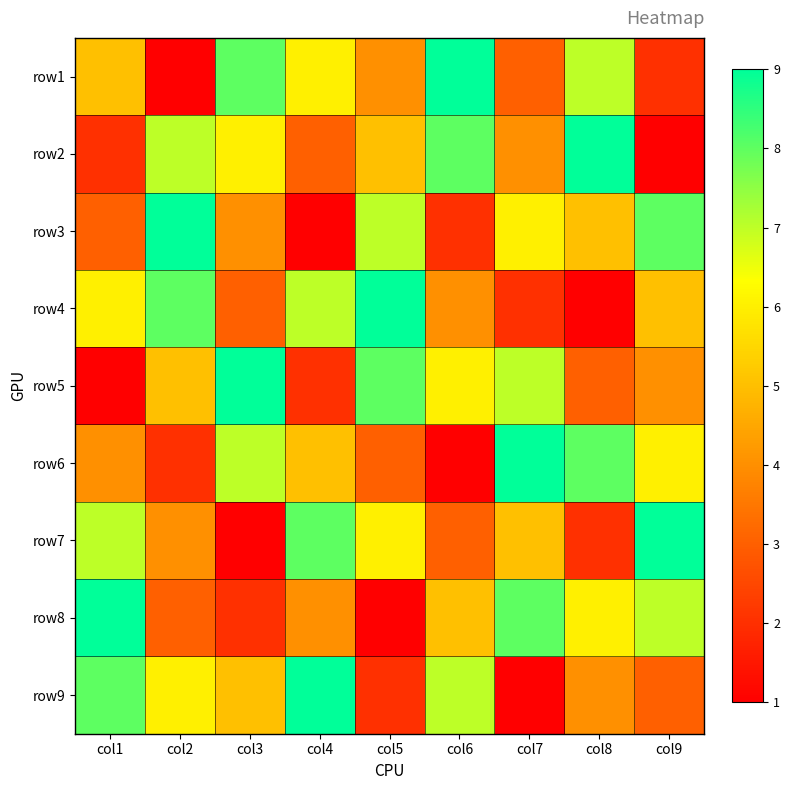

At how many categories does at least one series exceed 4?

9